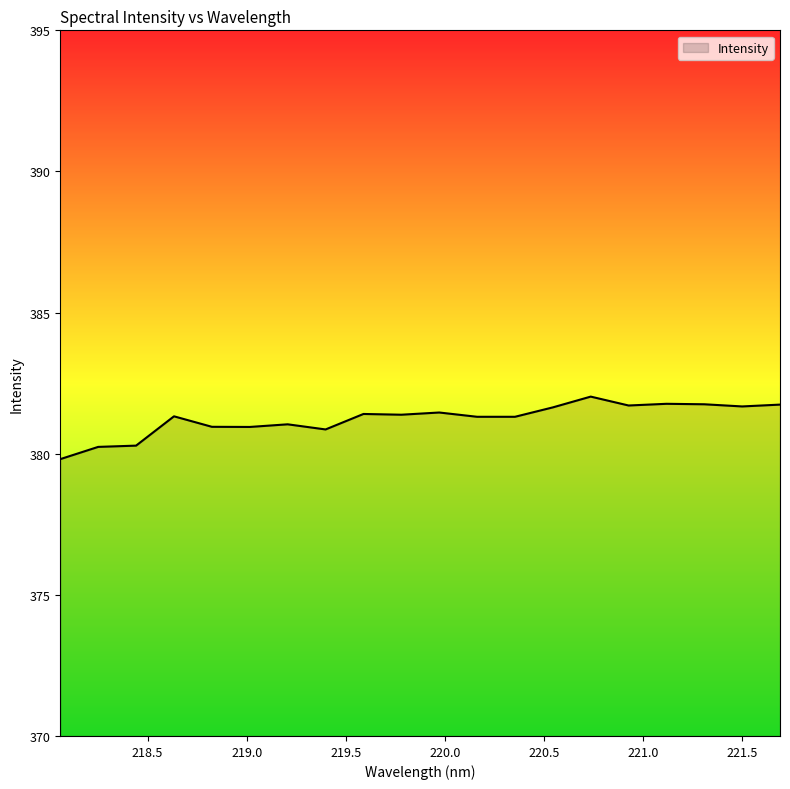

What is the greatest value displayed?

382.0